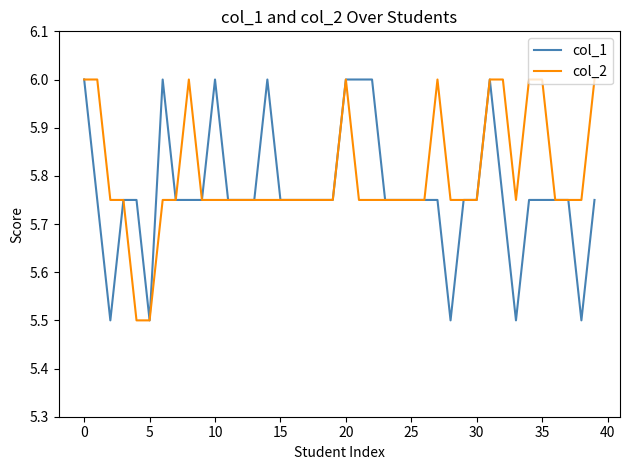

What is the greatest value displayed?

6.0